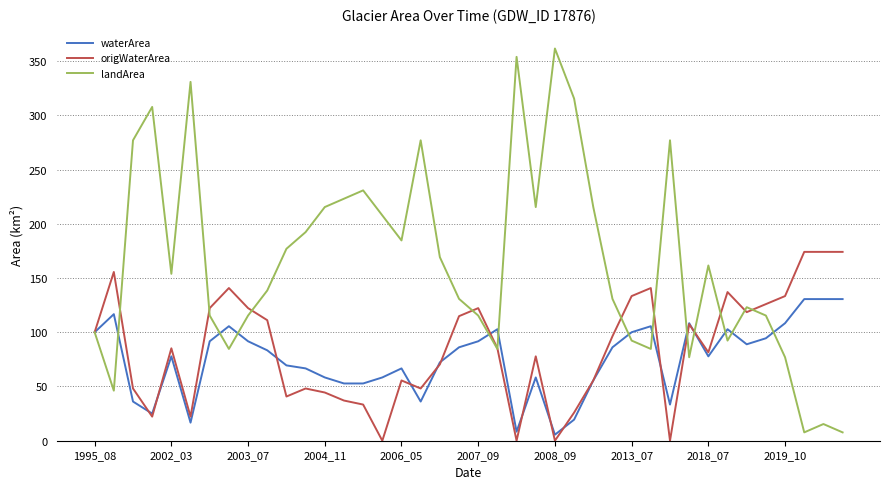

Reading left to right, extract all data points from this chart.

waterArea: 100.0	116.7	36.1	25.0	77.8	16.7	91.7	105.6	91.7	83.3	69.4	66.7	58.3	52.8	52.8	58.3	66.7	36.1	72.2	86.1	91.7	102.8	8.3	58.3	5.6	19.4	55.6	86.1	100.0	105.6	33.3	108.3	77.8	102.8	88.9	94.4	108.3	130.6	130.6	130.6
origWaterArea: 100.0	155.6	48.1	22.2	85.2	22.2	122.2	140.7	122.2	111.1	40.7	48.1	44.4	37.0	33.3	0.0	55.6	48.1	70.4	114.8	122.2	85.2	0.0	77.8	0.0	25.9	55.6	96.3	133.3	140.7	0.0	107.4	81.5	137.0	118.5	125.9	133.3	174.1	174.1	174.1
landArea: 100.0	46.2	276.9	307.7	153.8	330.8	115.4	84.6	115.4	138.5	176.9	192.3	215.4	223.1	230.8	207.7	184.6	276.9	169.2	130.8	115.4	84.6	353.8	215.4	361.5	315.4	215.4	130.8	92.3	84.6	276.9	76.9	161.5	92.3	123.1	115.4	76.9	7.7	15.4	7.7